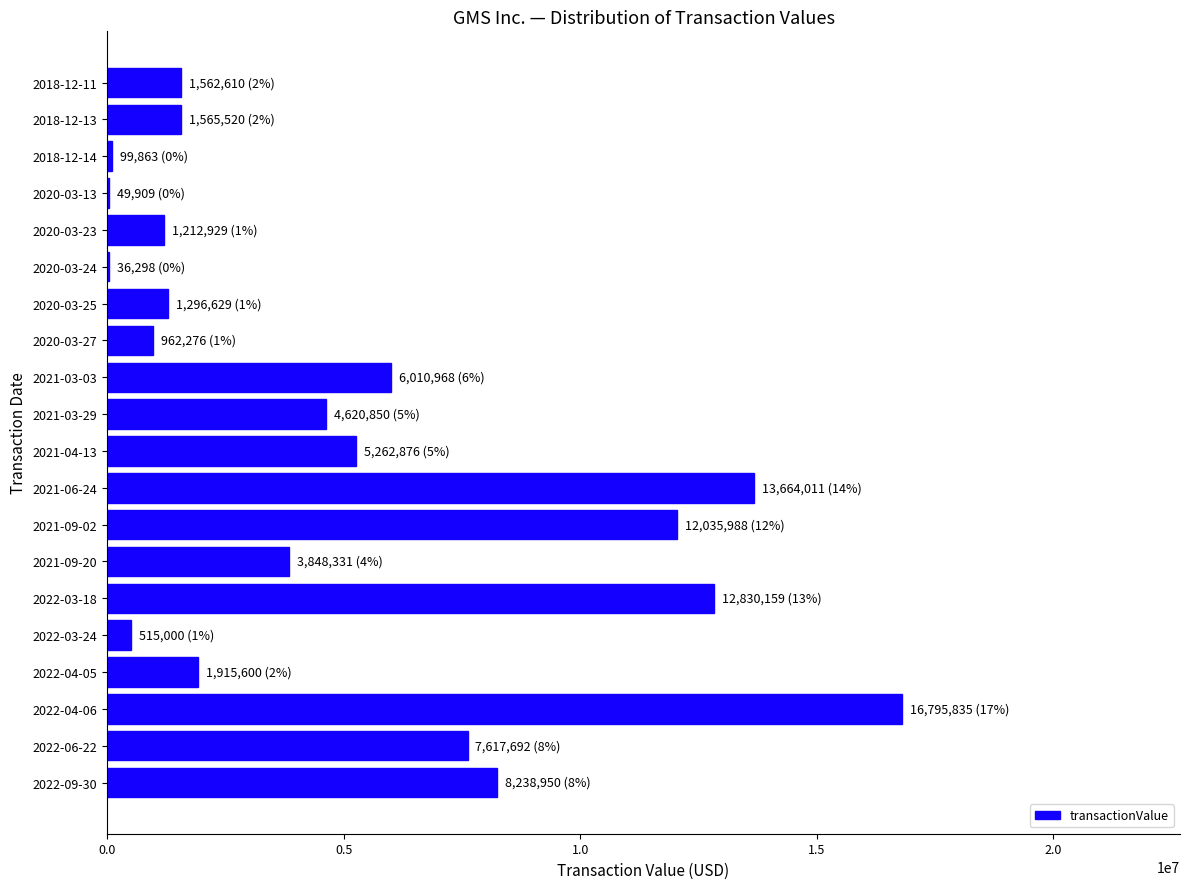

The value at 2021-04-13 is 5262876. True or false?

True